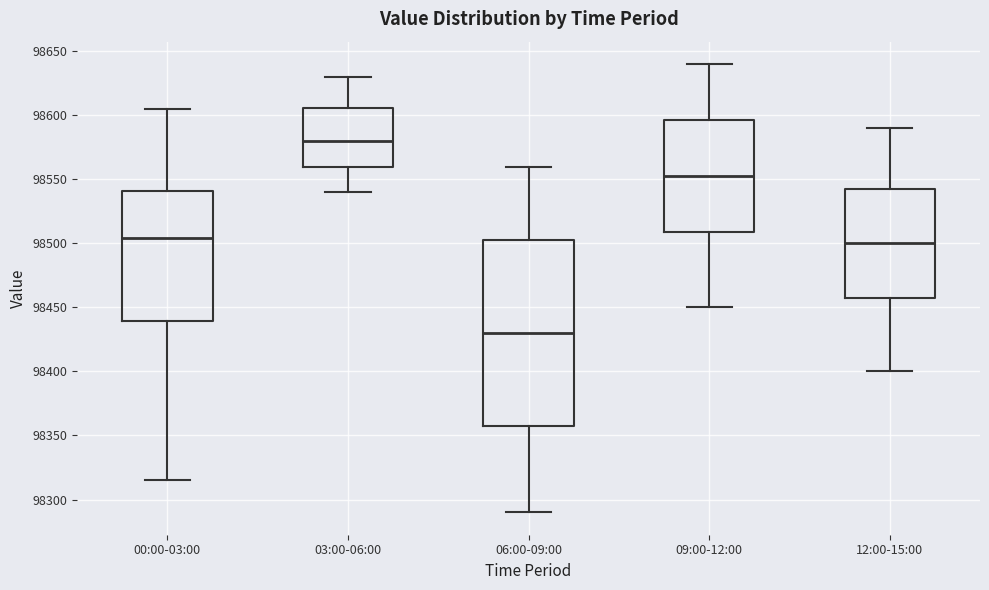

Which box has the lowest median line?

06:00-09:00